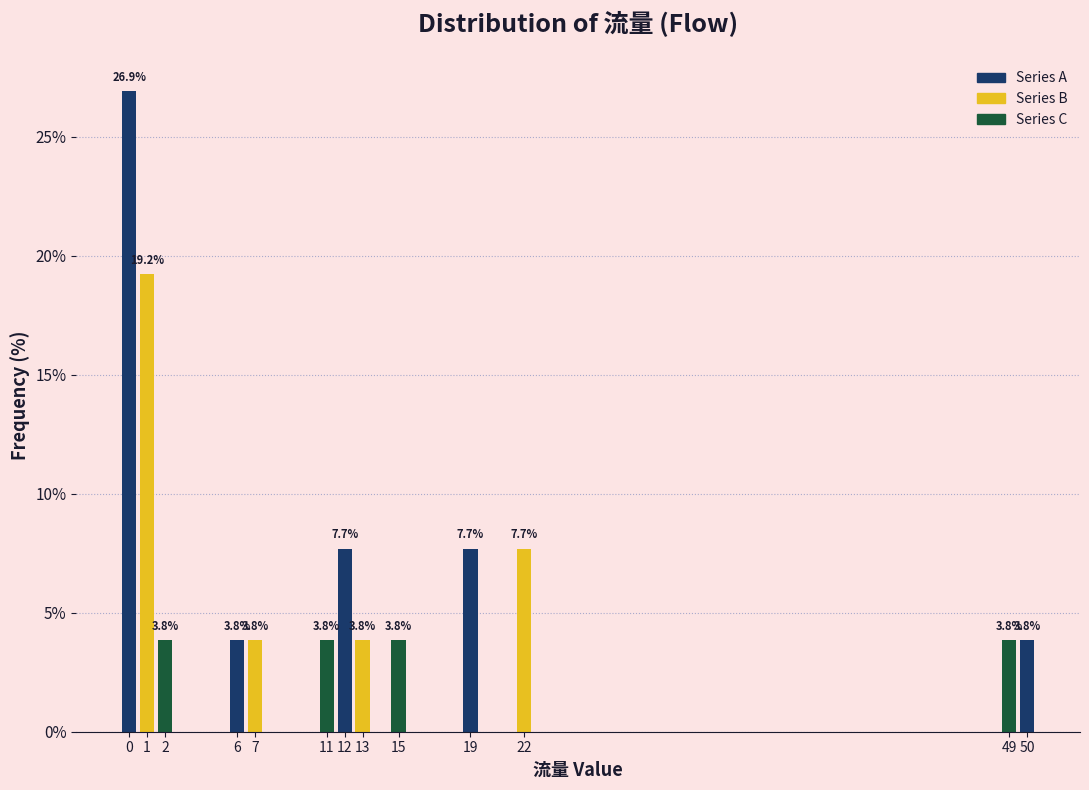

Reading left to right, extract all data points from this chart.

0=26.9	1=19.2	2=3.8	6=3.8	7=3.8	11=3.8	12=7.7	13=3.8	15=3.8	19=7.7	22=7.7	49=3.8	50=3.8